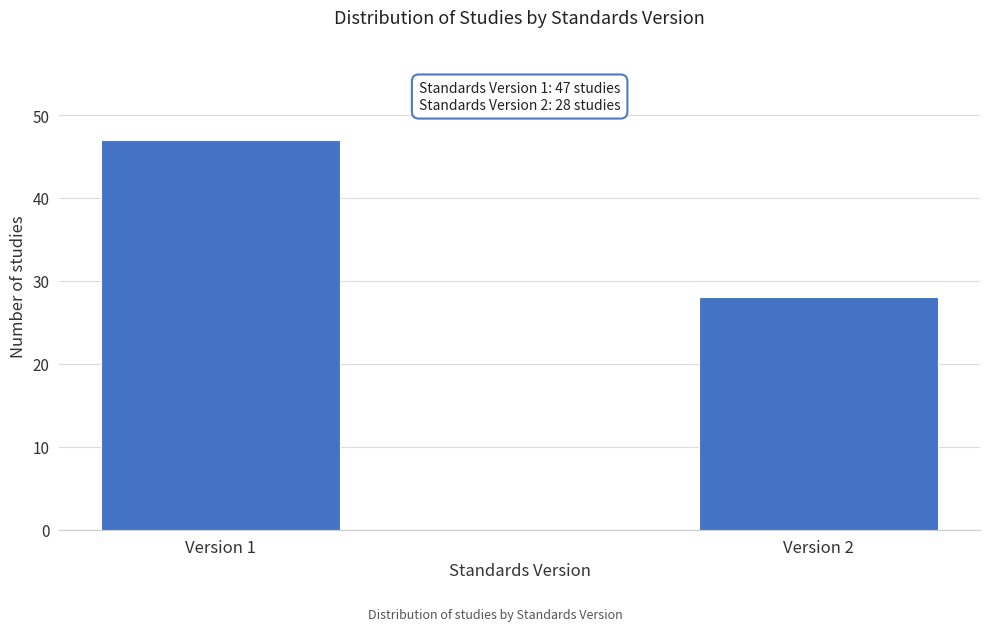

Reading left to right, what are all the values shown in this chart?

47	28